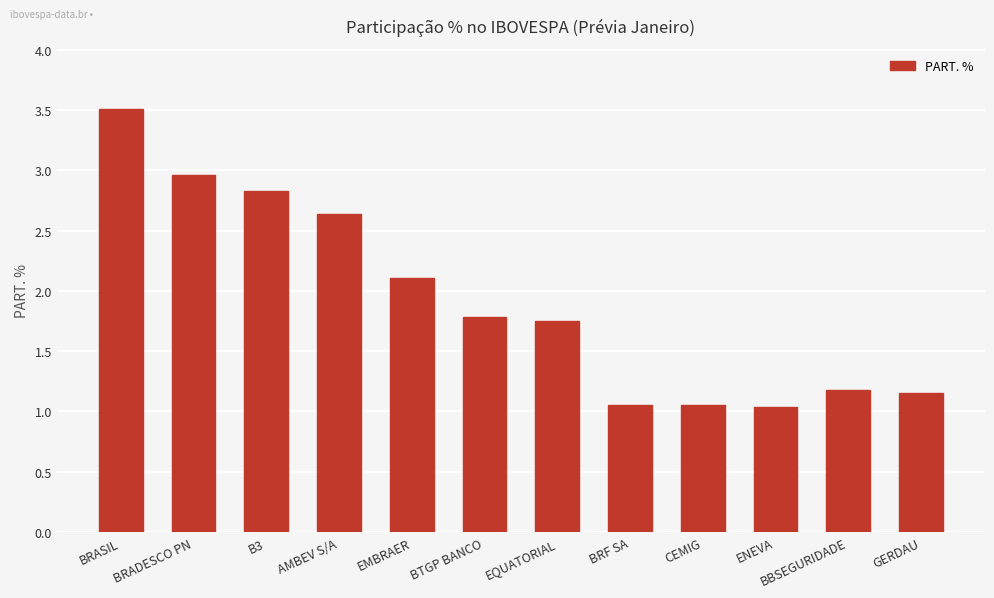

What is the difference between the values at BBSEGURIDADE and BRASIL?

2.3